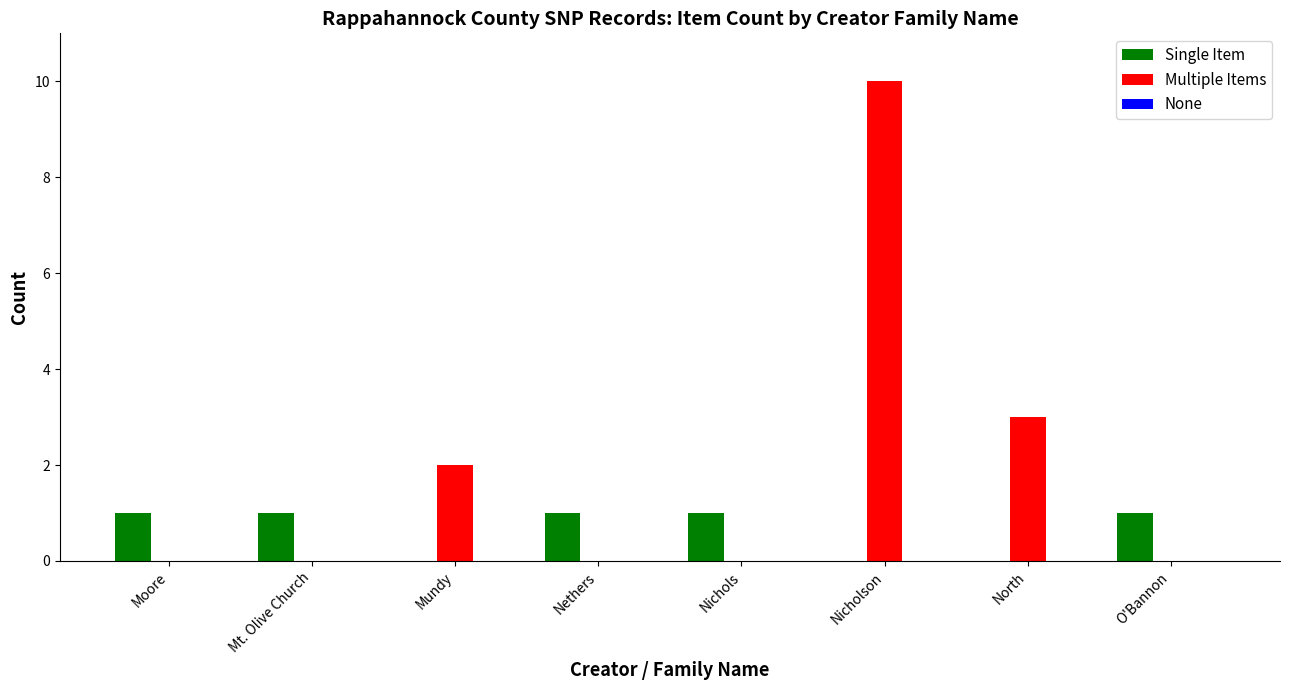

The value of Multiple Items at Nichols is 5. True or false?

False